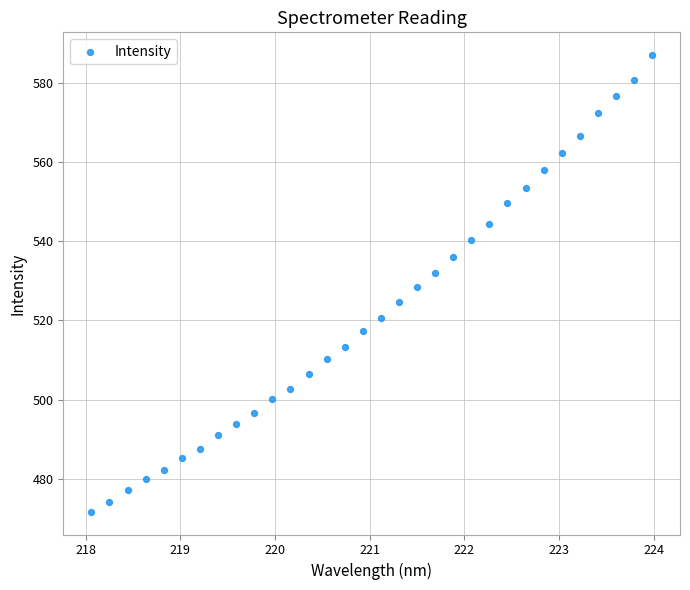

What is the range of X values (max minus min)?

5.9